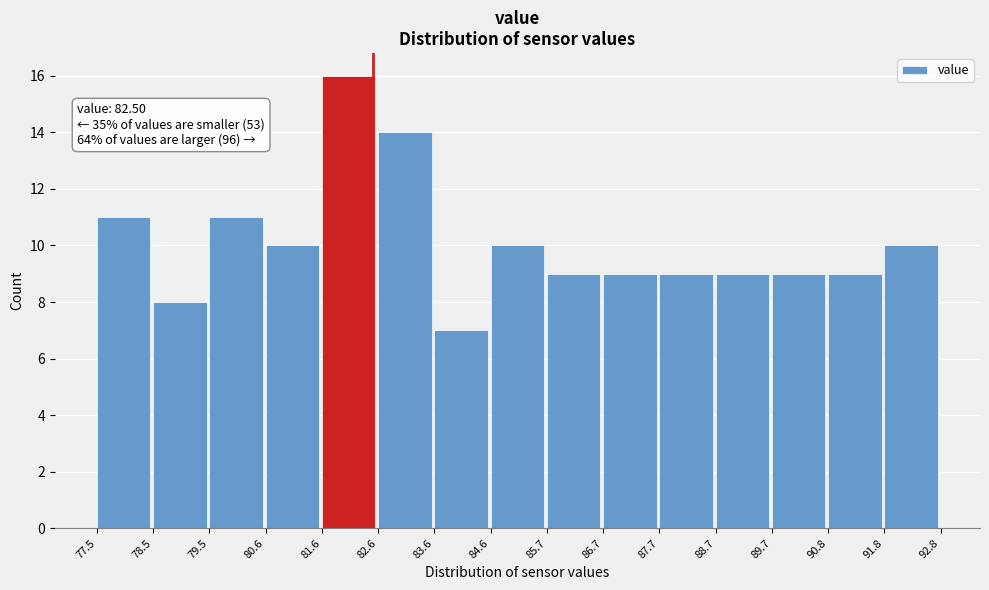

Which range on the x-axis has the tallest bar?

81.6 to 82.6